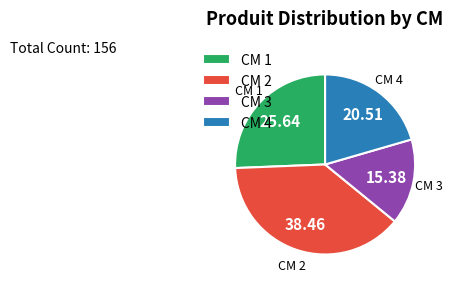

Which slice is the largest?

CM 2